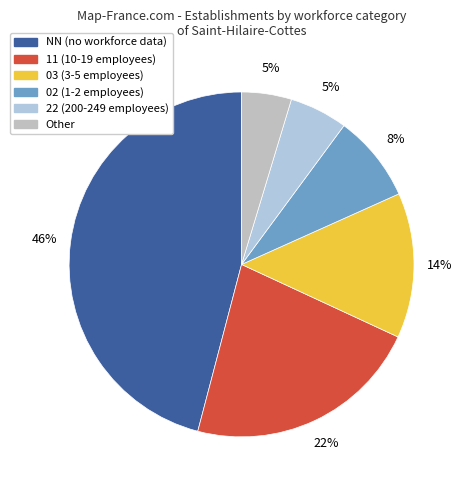

Which has a higher value, NN or 11?

NN